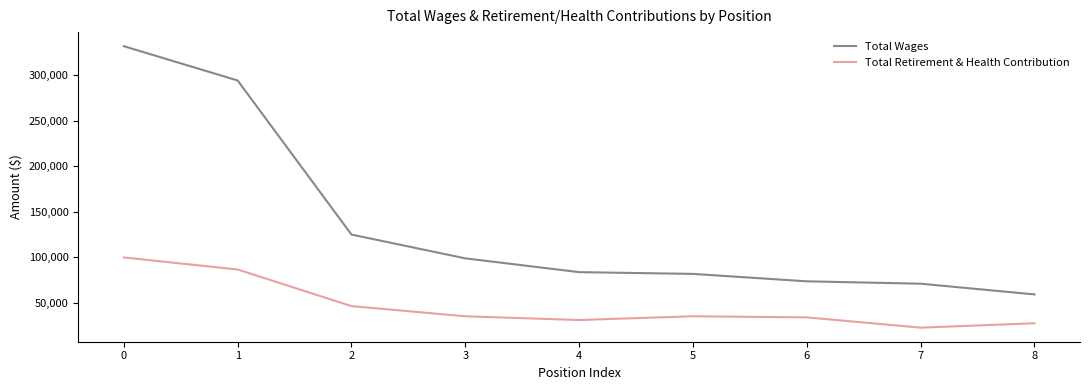

True or false: Total Retirement & Health Contribution has a value of 28908 at 2.

False